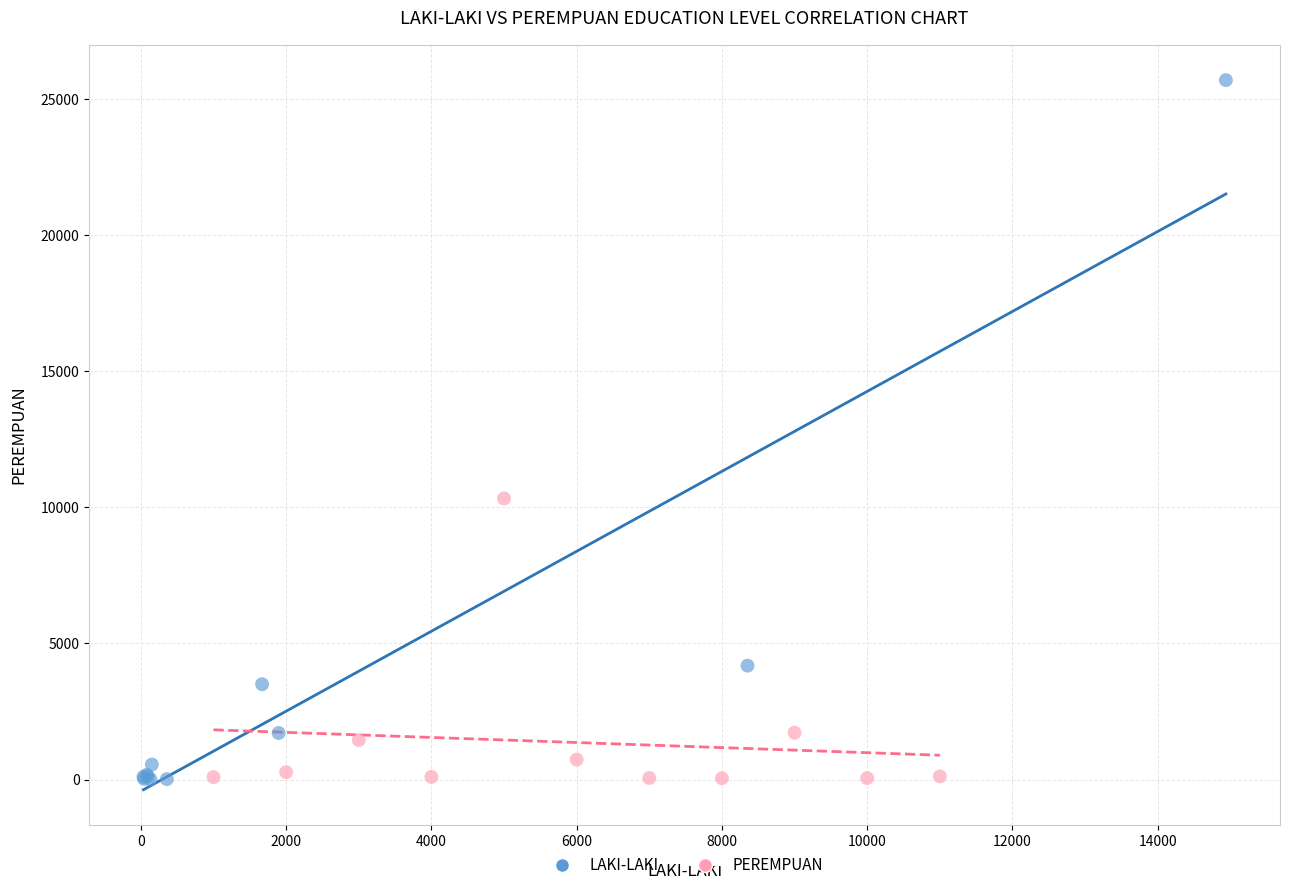

Which series contains the highest Y value?

LAKI-LAKI